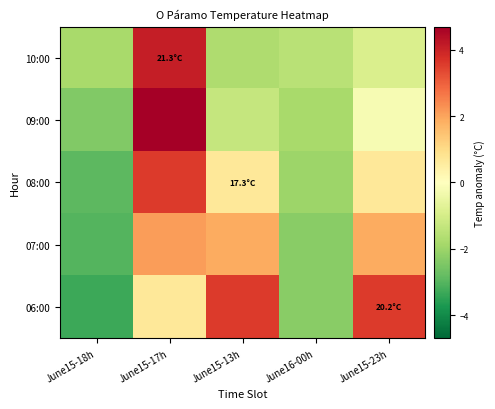

How many data points does each series have?

5